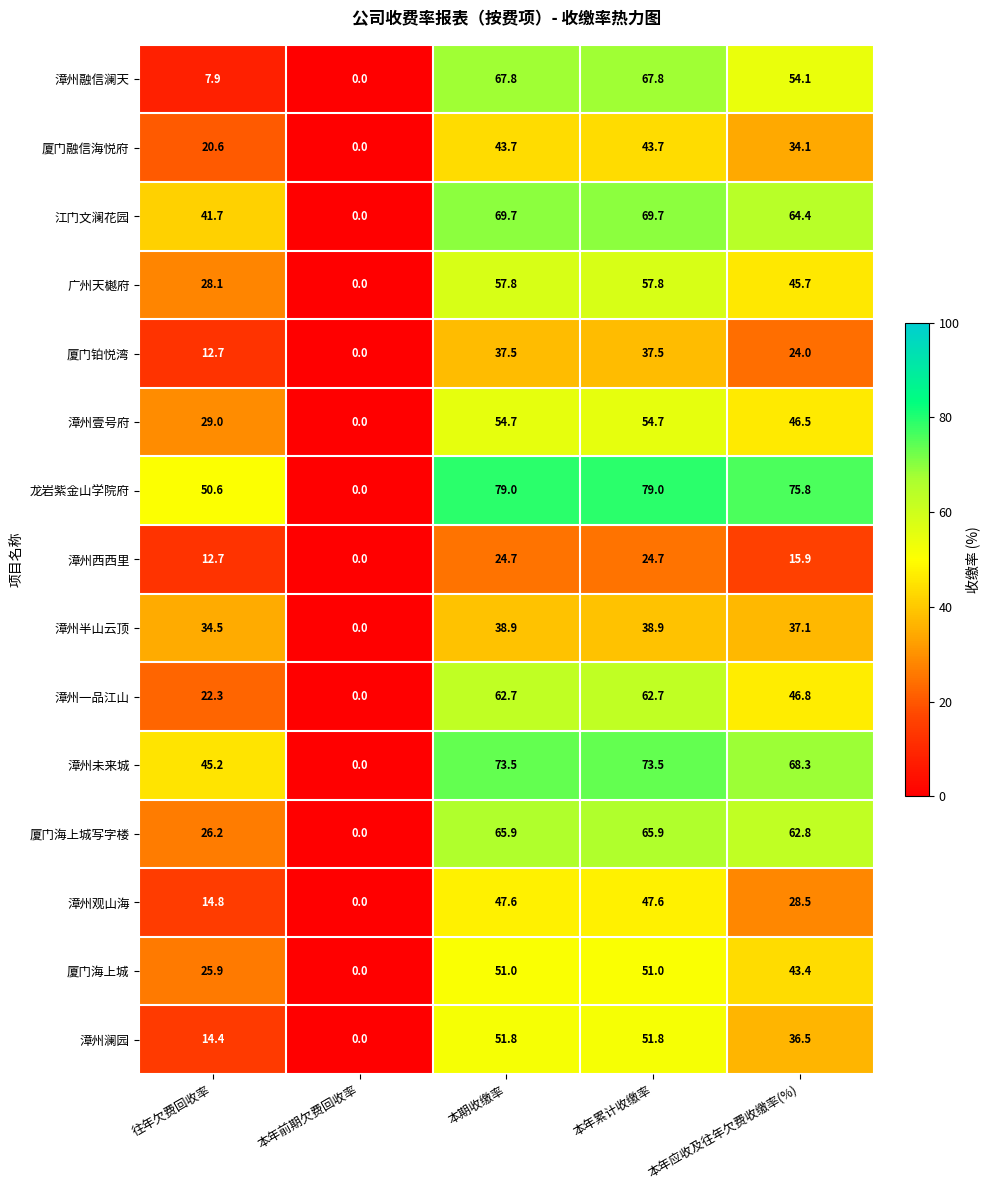

The value of 厦门海上城 at 往年欠费回收率 is 25.9. True or false?

True